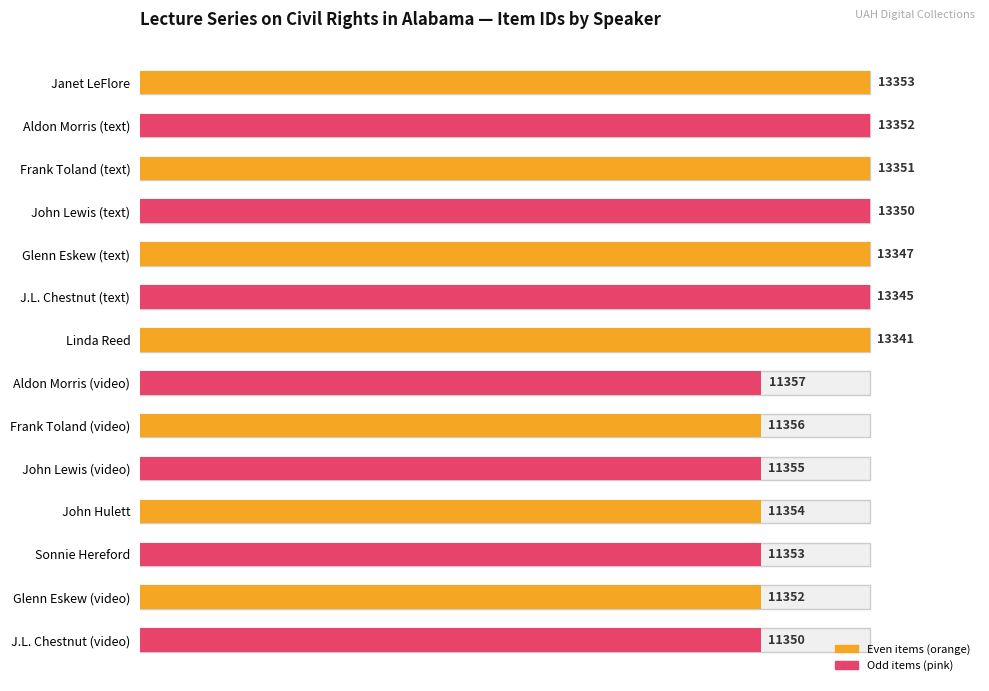

Is the value of Odd items at 0 greater than the value of Even items at 120?

Yes